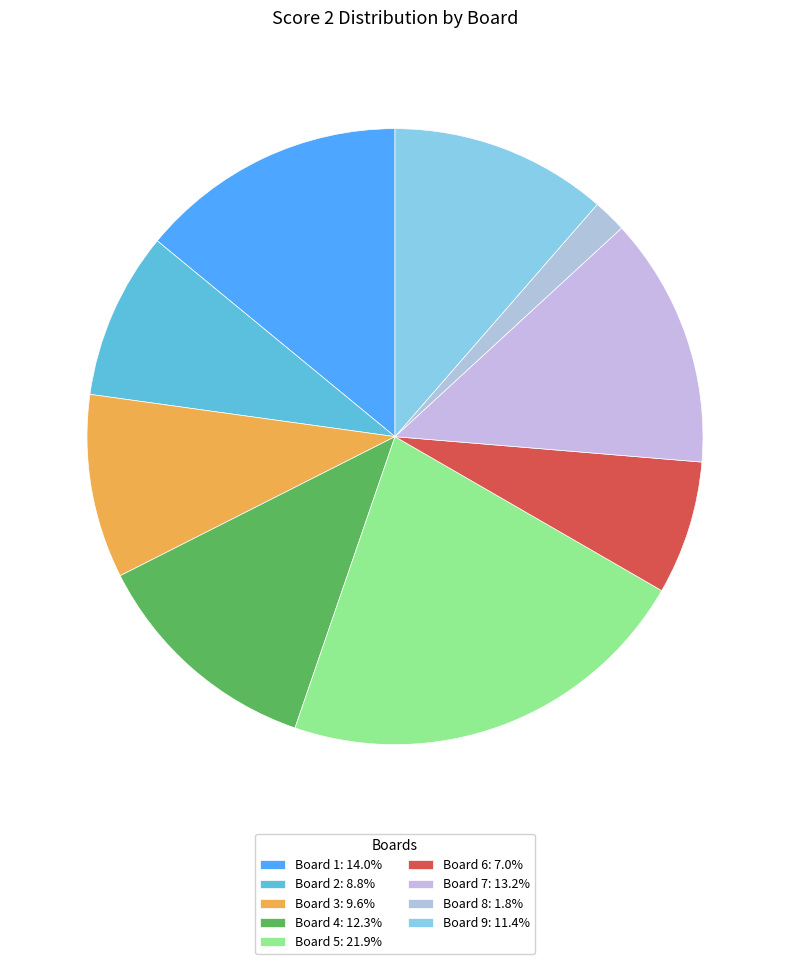

How many slices are in this pie chart?

9